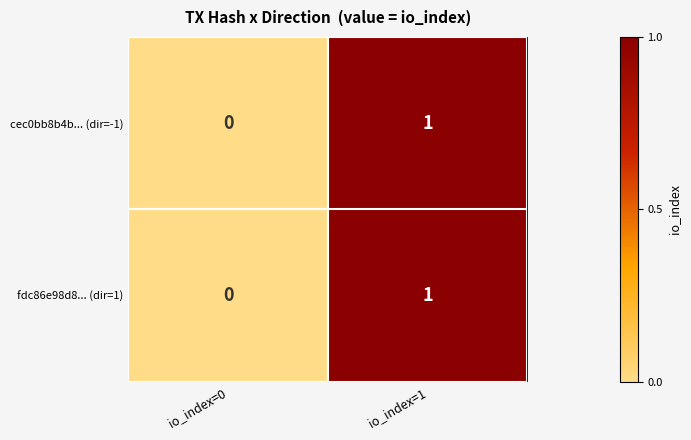

What is the greatest value displayed?

1